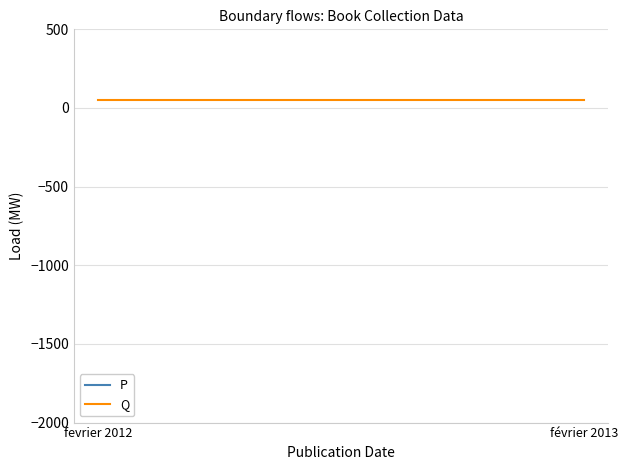

What is the value of the P point at the 1st from the left?

776